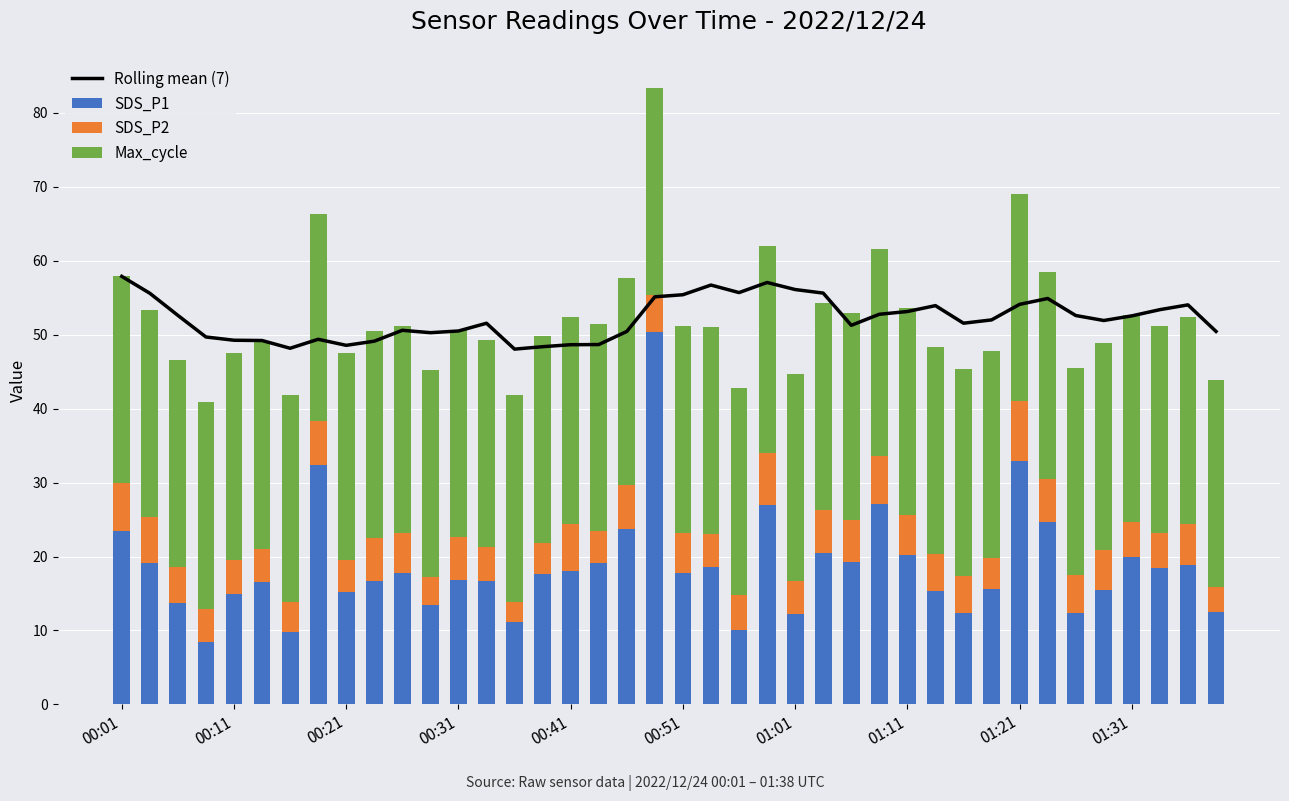

What is the highest value of the SDS_P1 series?

50.4